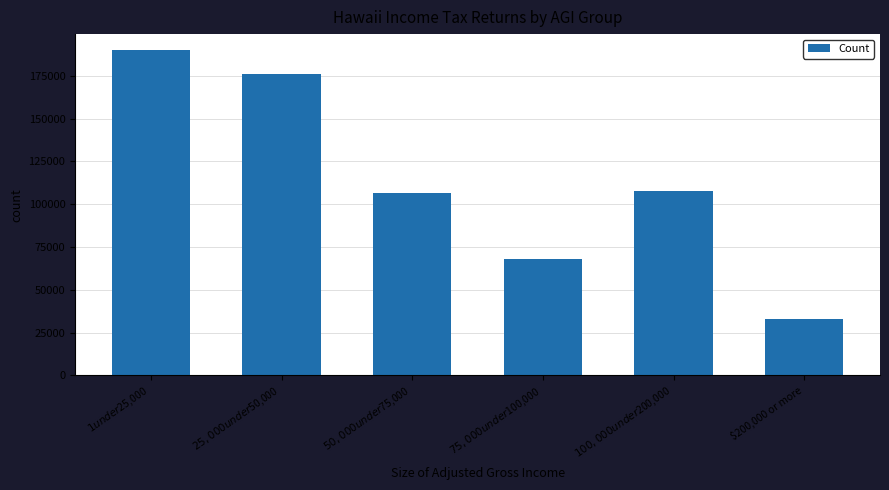

How many bars are there in total?

6